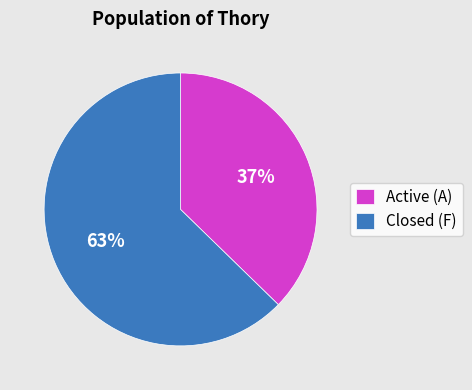

True or false: Closed (F) accounts for 50% of the total.

False